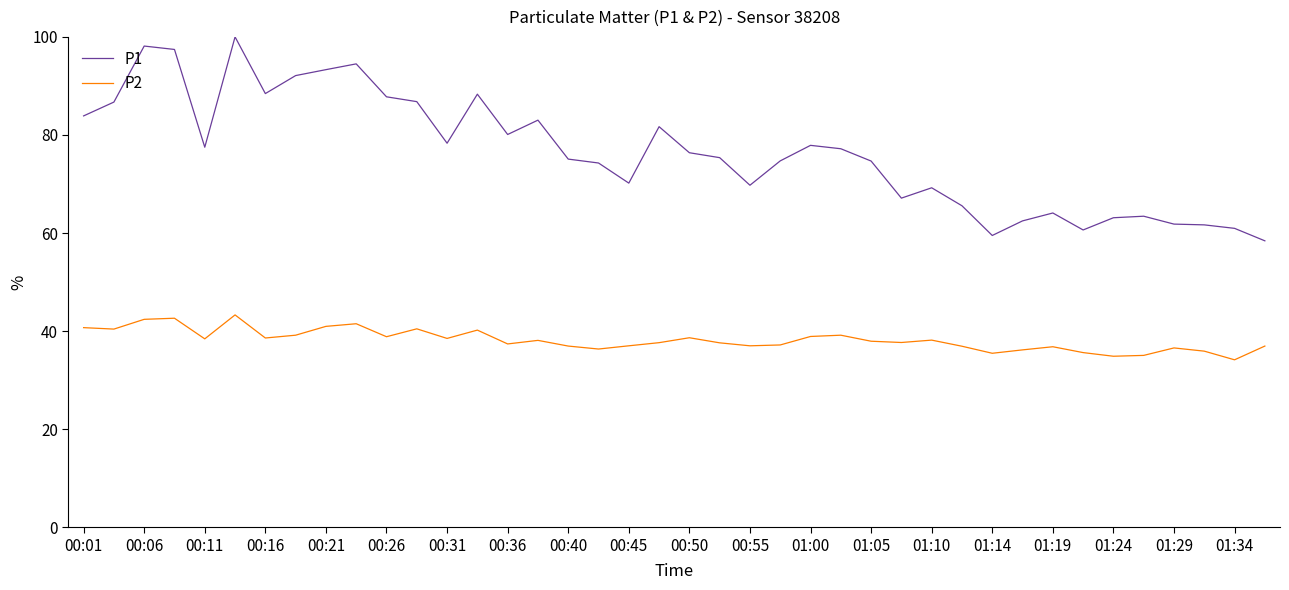

What is the difference between the maximum and minimum values in the P2 series?

9.2